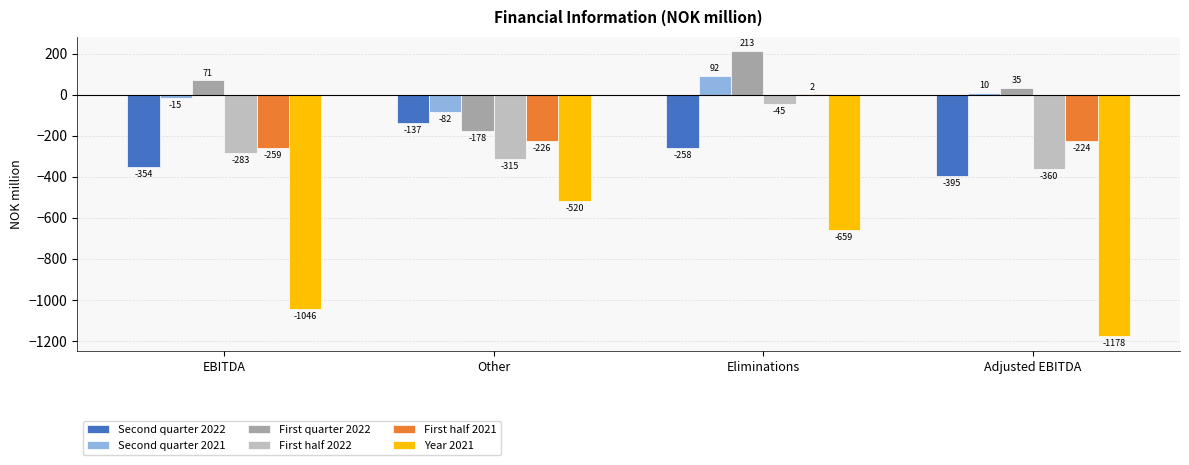

Which series changed the most between EBITDA and Eliminations?

Year 2021